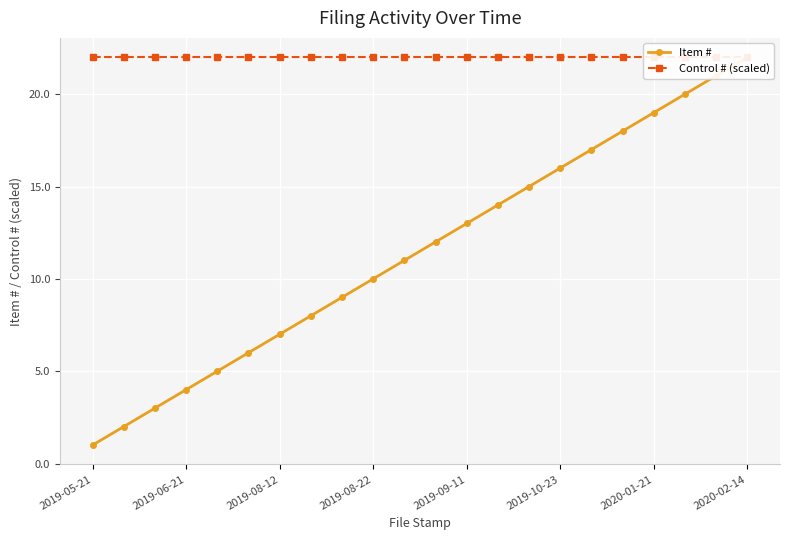

Rank the series by their average value, from lowest to highest.

Item #, Control # (scaled)